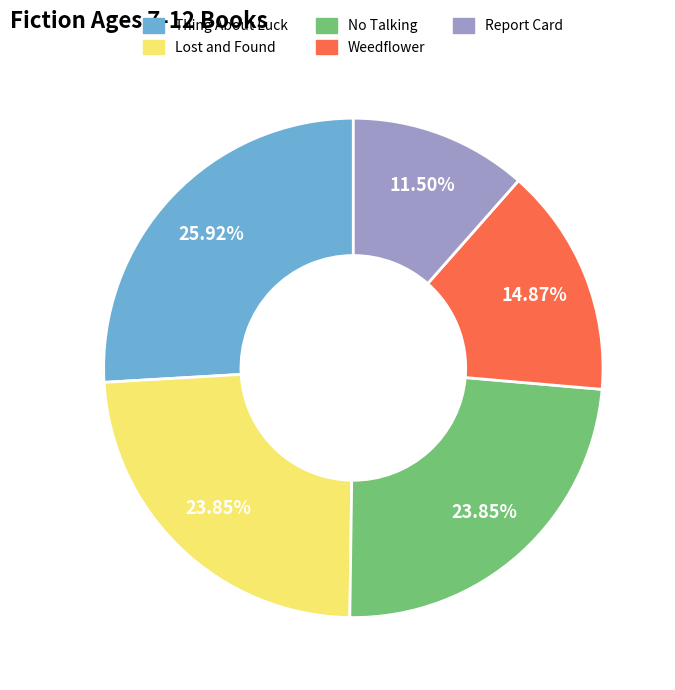

Is it true that Lost and Found is 18% of the pie?

False